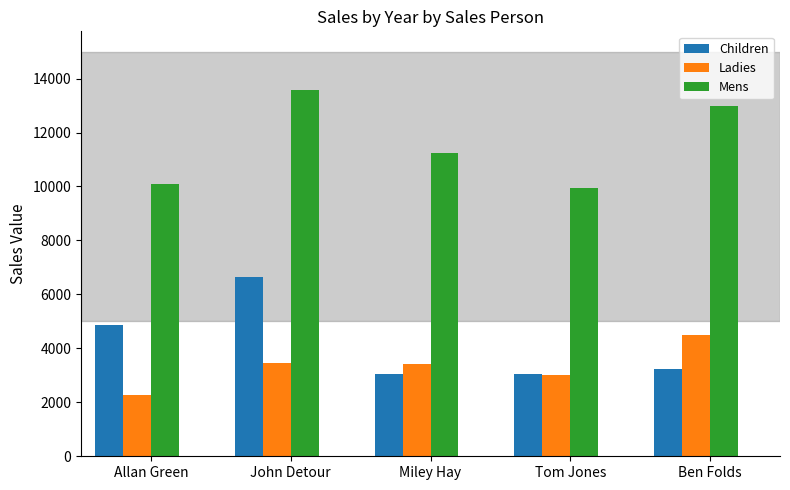

What is the total value across all series at Ben Folds?

20718.3